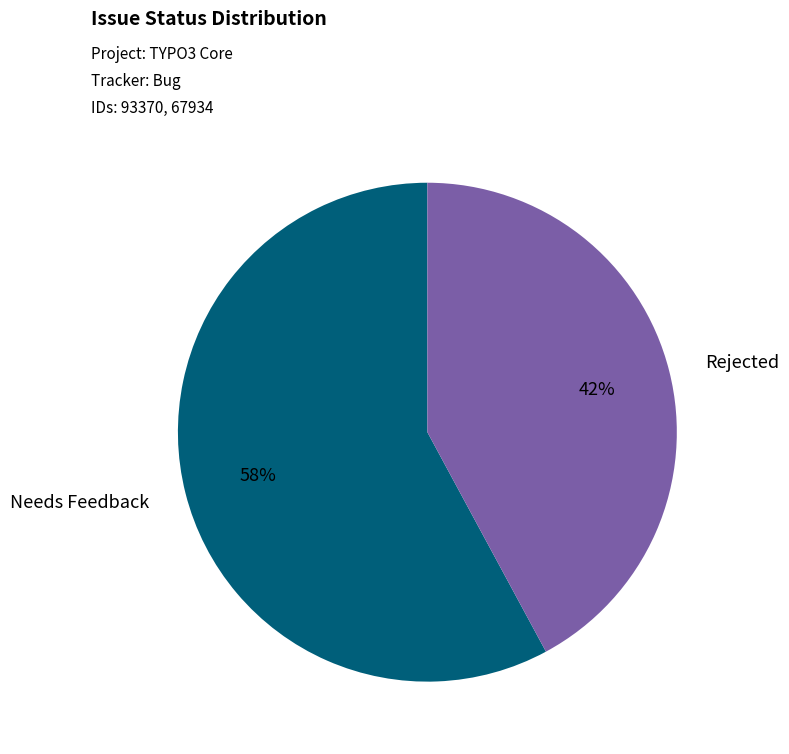

True or false: Rejected accounts for 54% of the total.

False